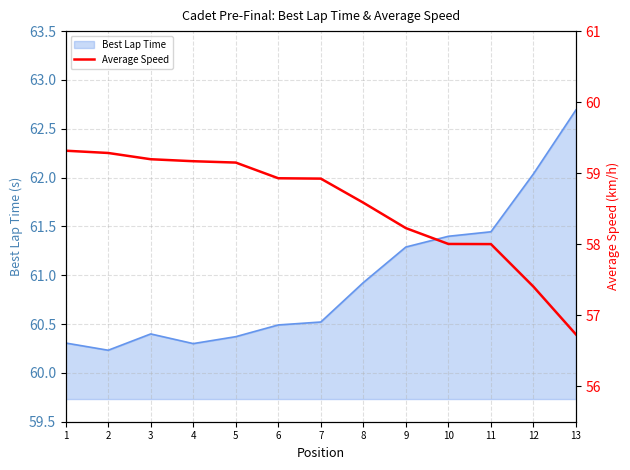

The value of Best Lap Time at 12 is 88.3. True or false?

False